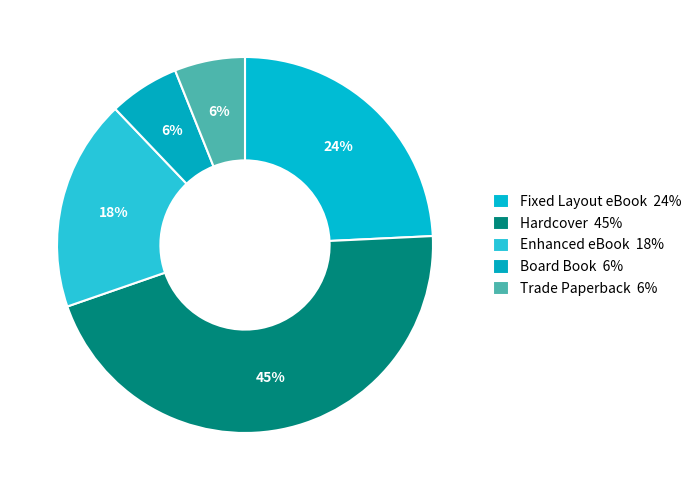

Is there any slice that represents more than half of the pie?

No